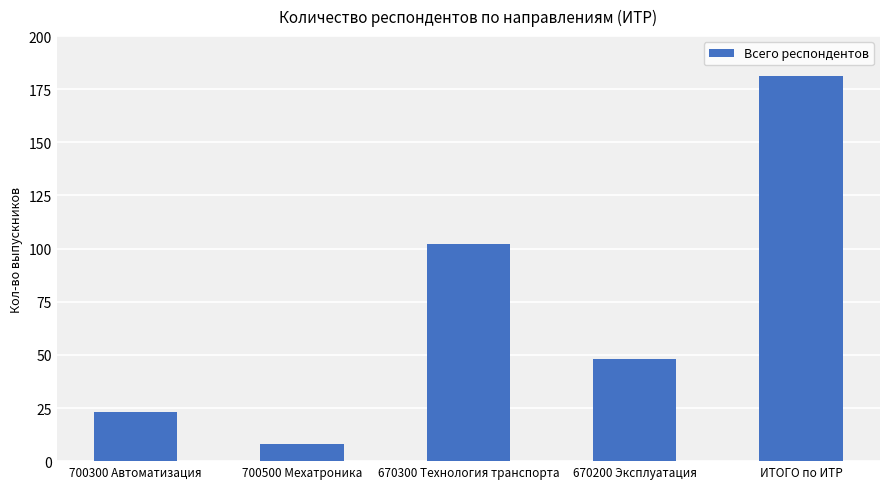

What is the label of the 2nd bar from the right?

670200 Эксплуатация